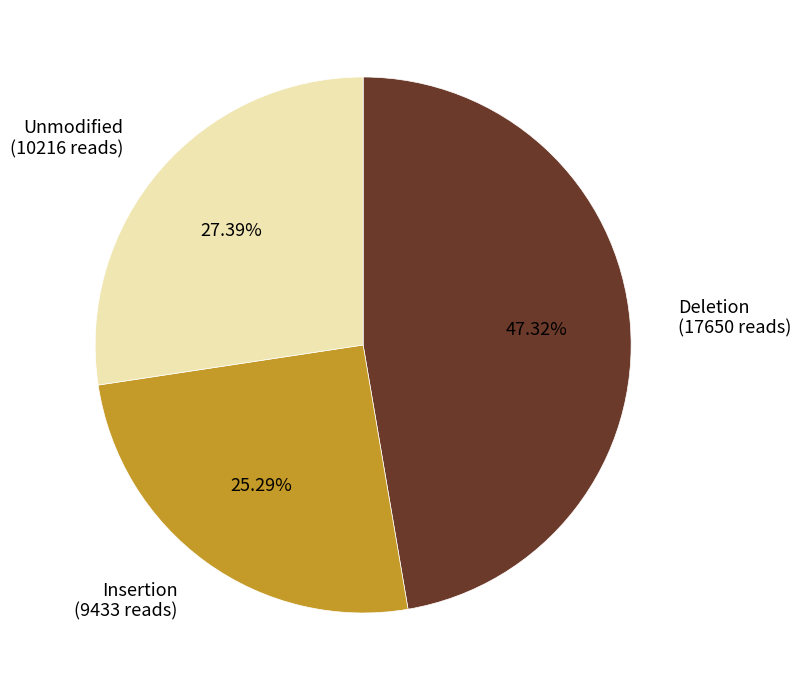

To the nearest percent, what is the average slice percentage?

33%